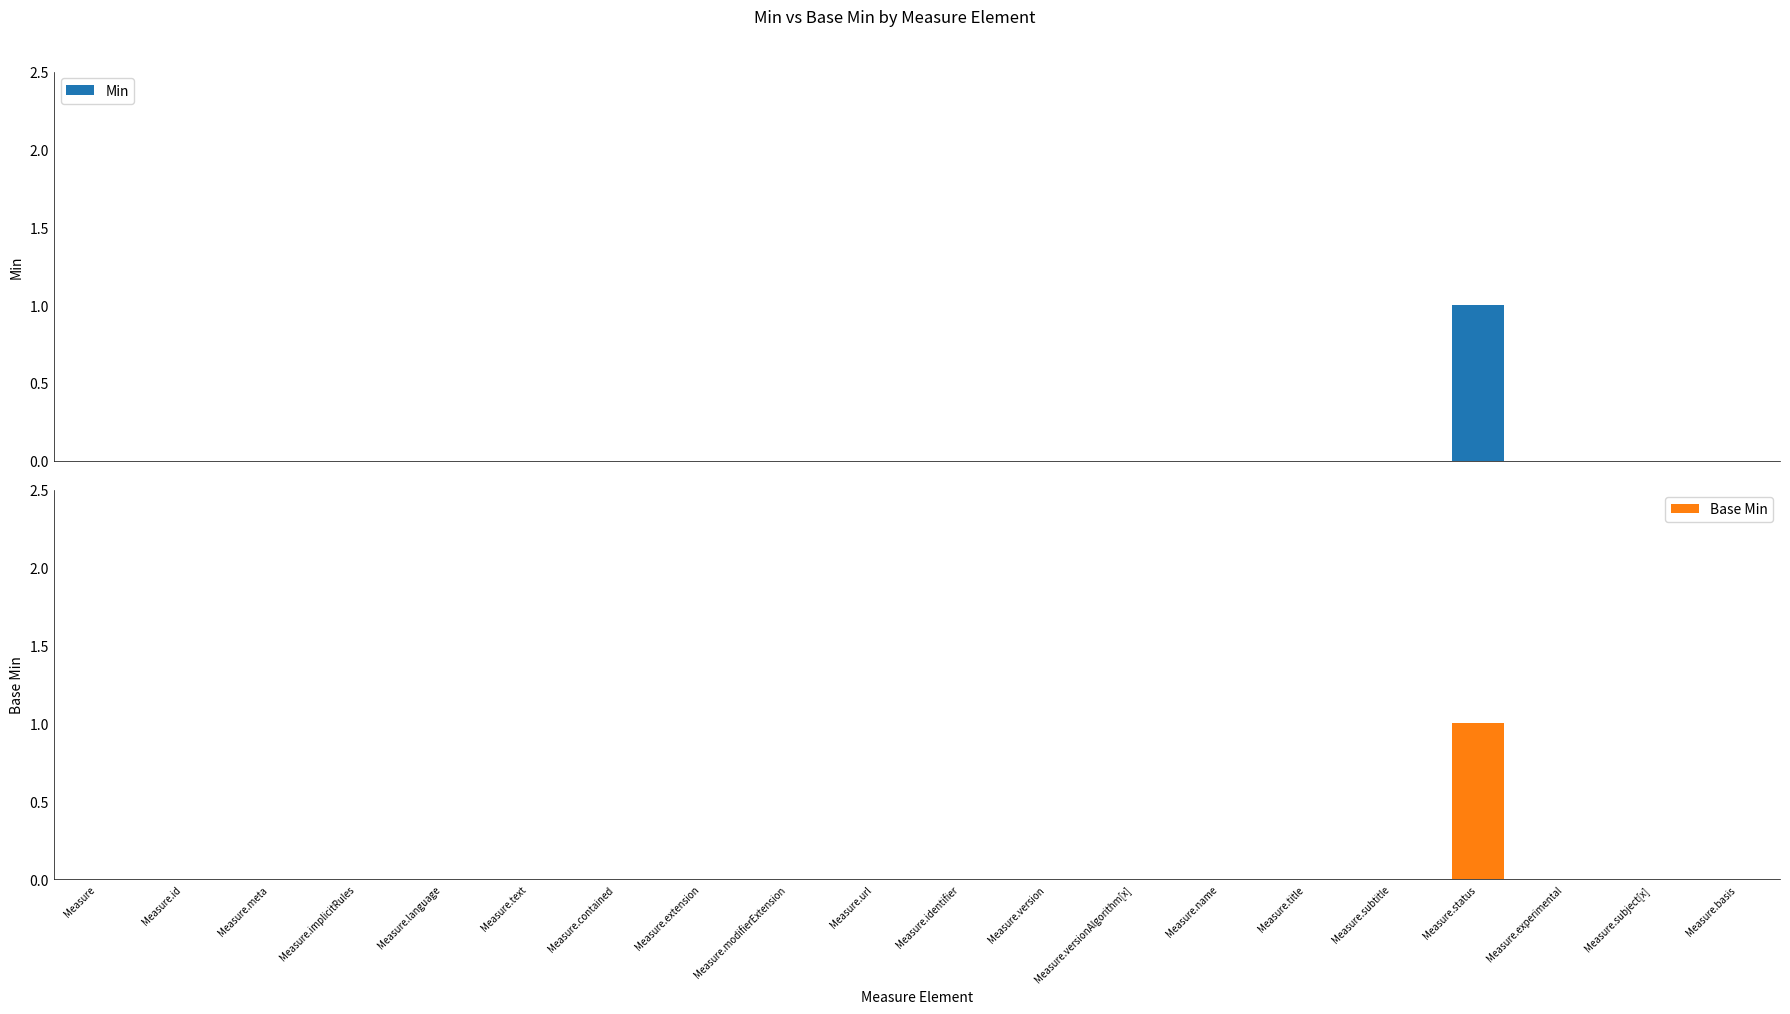

Is it true that Base Min equals 0 at Measure.extension?

True